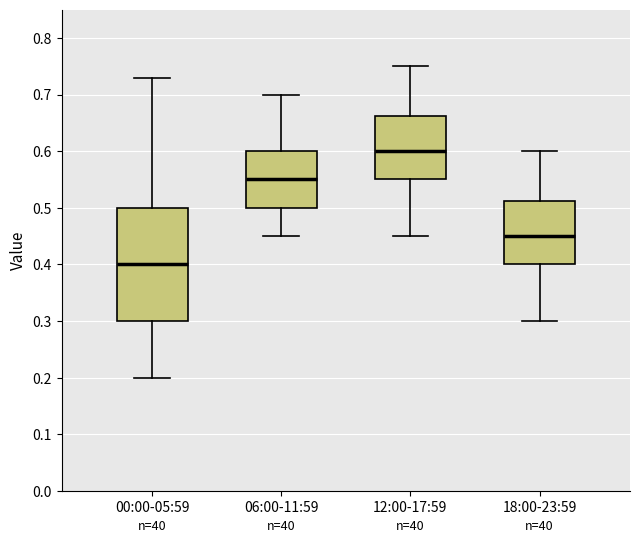

Reading left to right, transcribe this box plot: for each box, give where its median line is, the range the box spans, and where its two whiskers end, as read against the y-axis. The values are not printed on the chart, so give them approximately, as read against the axis.

00:00-05:59: median 0.40, box 0.30 to 0.50, whiskers 0.20 to 0.73
06:00-11:59: median 0.55, box 0.50 to 0.60, whiskers 0.45 to 0.70
12:00-17:59: median 0.60, box 0.55 to 0.66, whiskers 0.45 to 0.75
18:00-23:59: median 0.45, box 0.40 to 0.51, whiskers 0.30 to 0.60